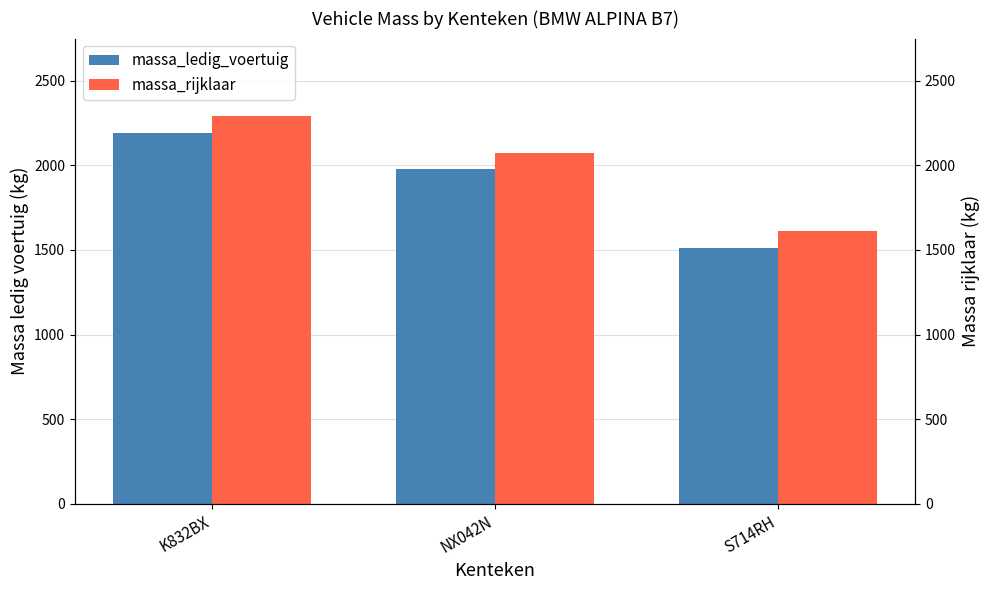

Reading left to right, what are all the values shown in this chart?

massa_ledig_voertuig: K832BX=2190	NX042N=1975	S714RH=1510
massa_rijklaar: K832BX=2290	NX042N=2075	S714RH=1610